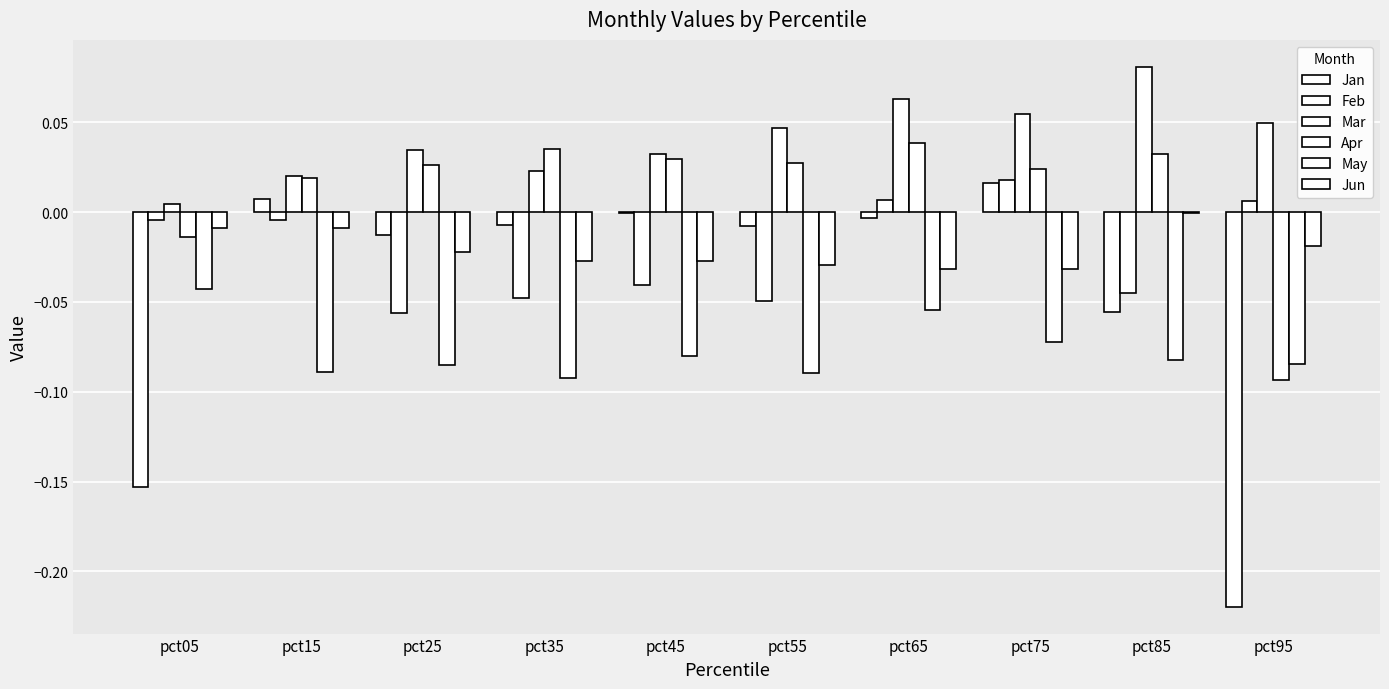

Does the chart contain stacked bars?

No